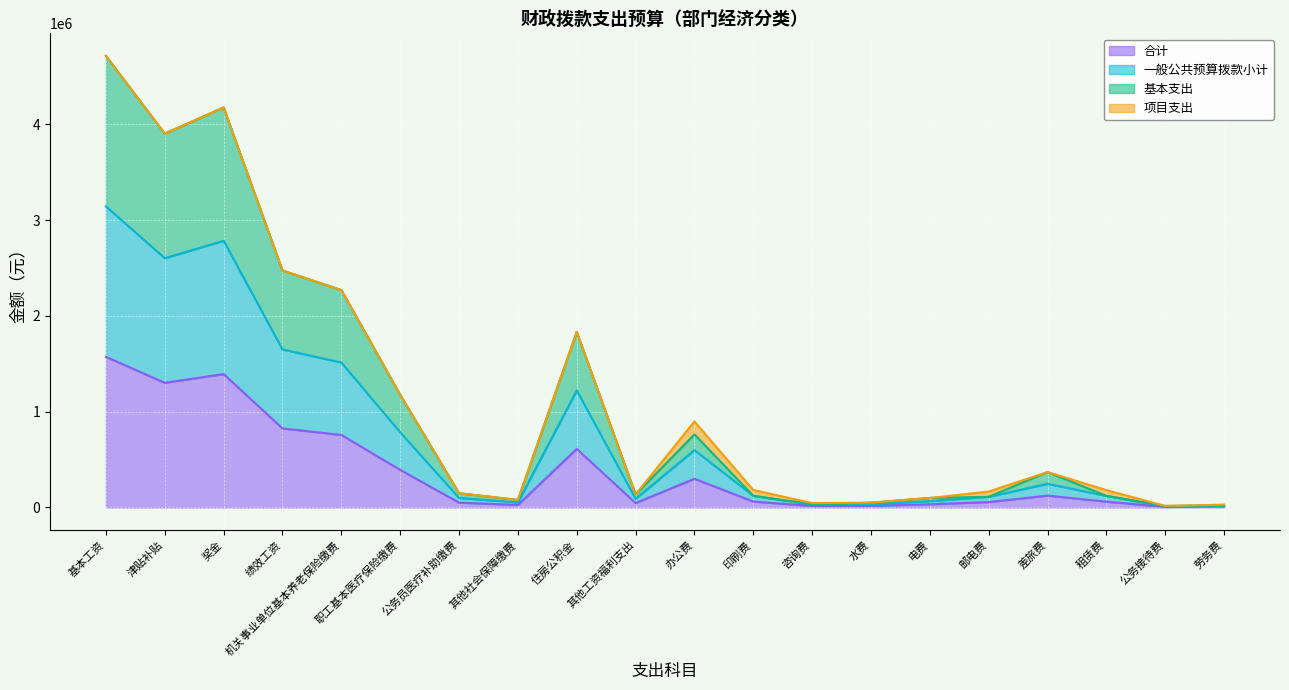

At how many categories does at least one series exceed 2444830?

4